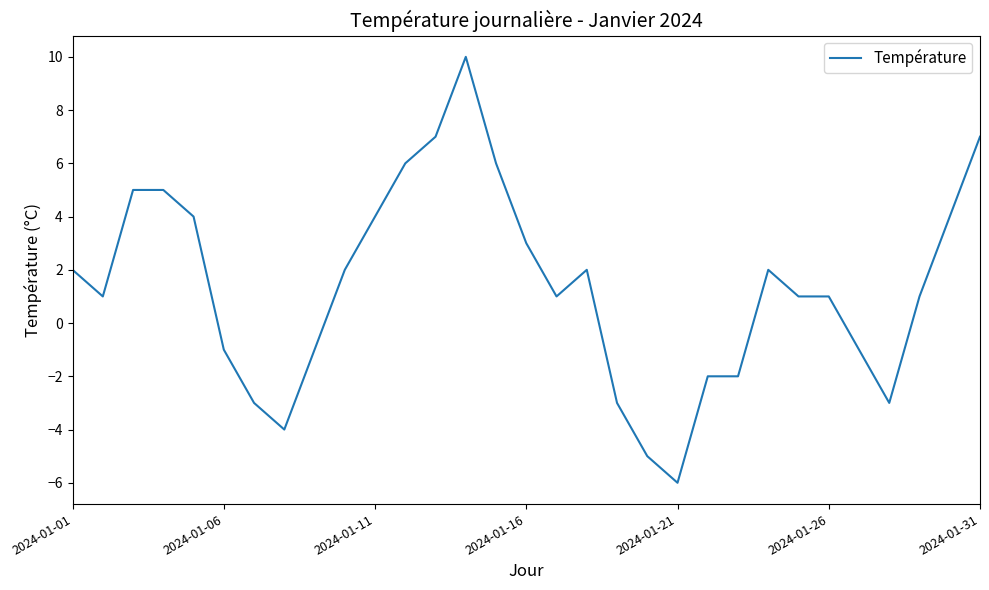

What is the smallest value displayed?

-6